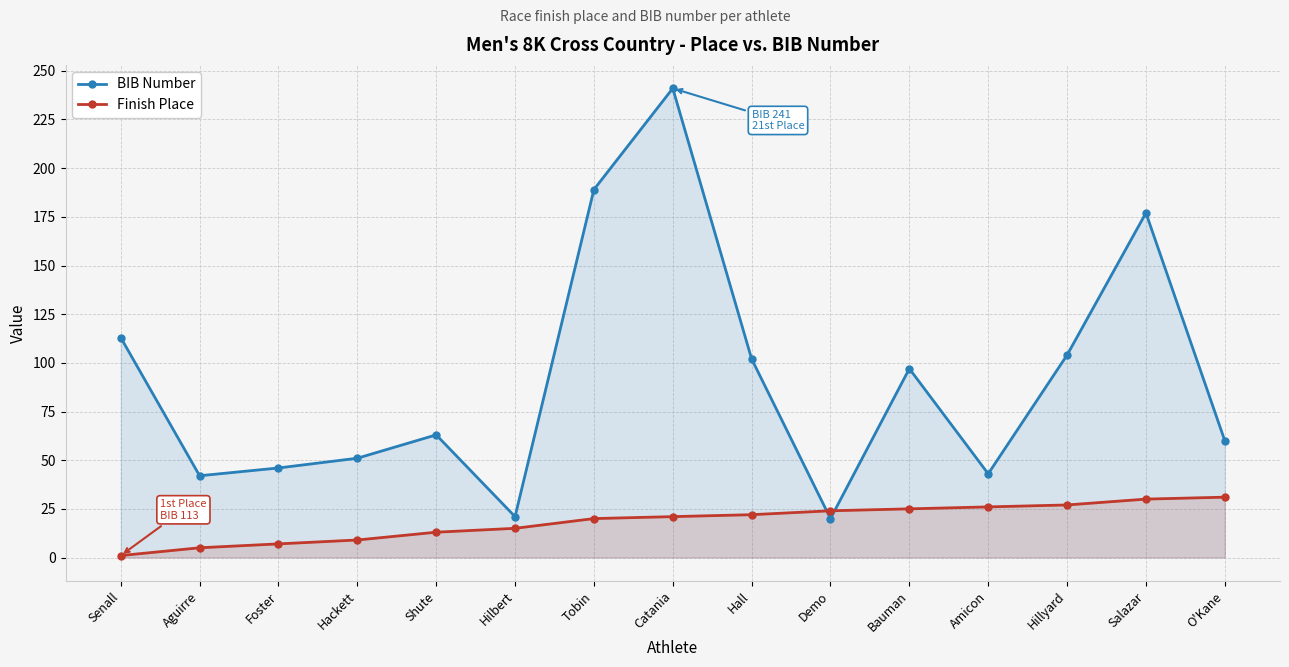

The Finish Place series shows 22 at Hall. True or false?

True